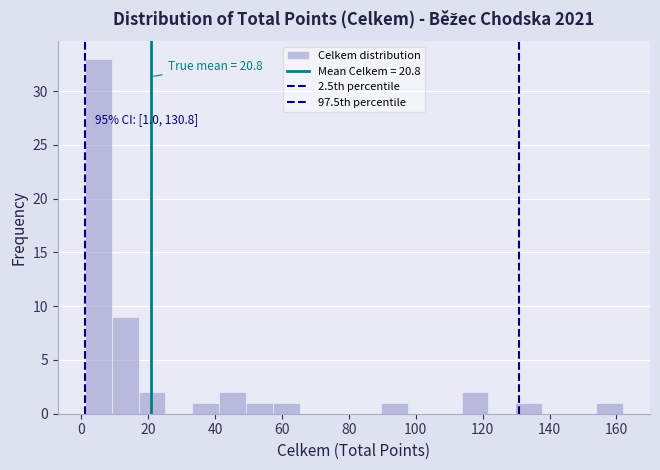

Over which range of the x-axis is the bar tallest?

2 to 10